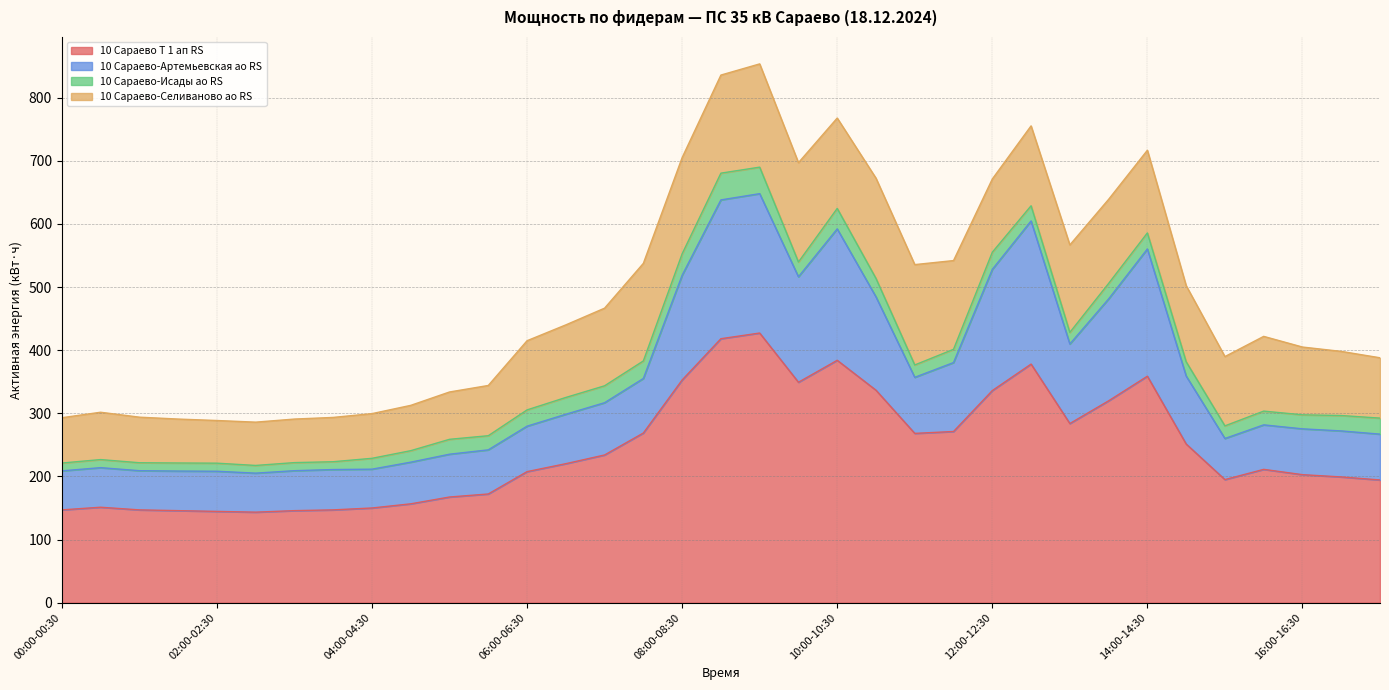

Which category has the lowest value across all series?

02:30-03:00